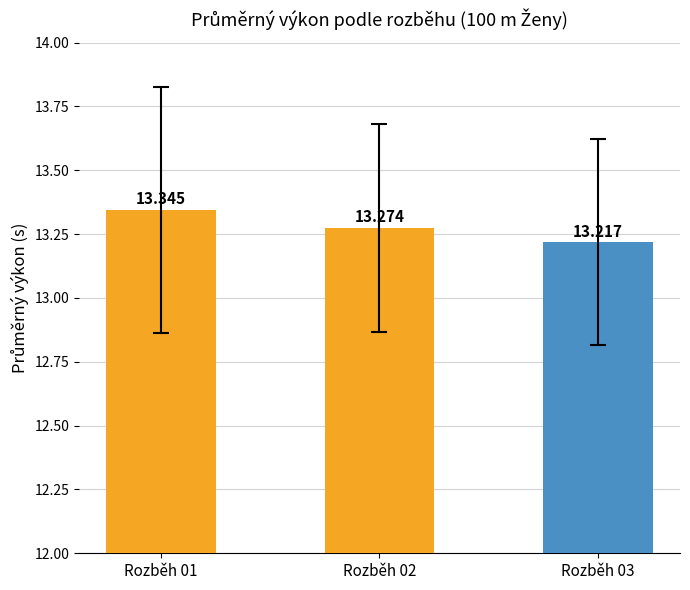

Which category has the highest value across all series?

Rozběh 01